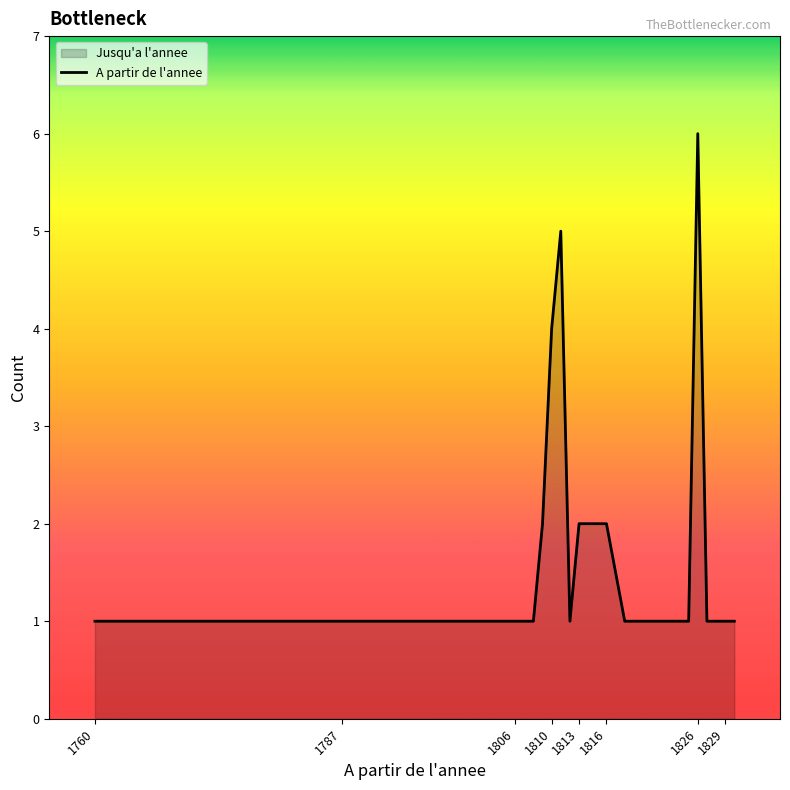

Is it true that the value at 1826 is 6?

True